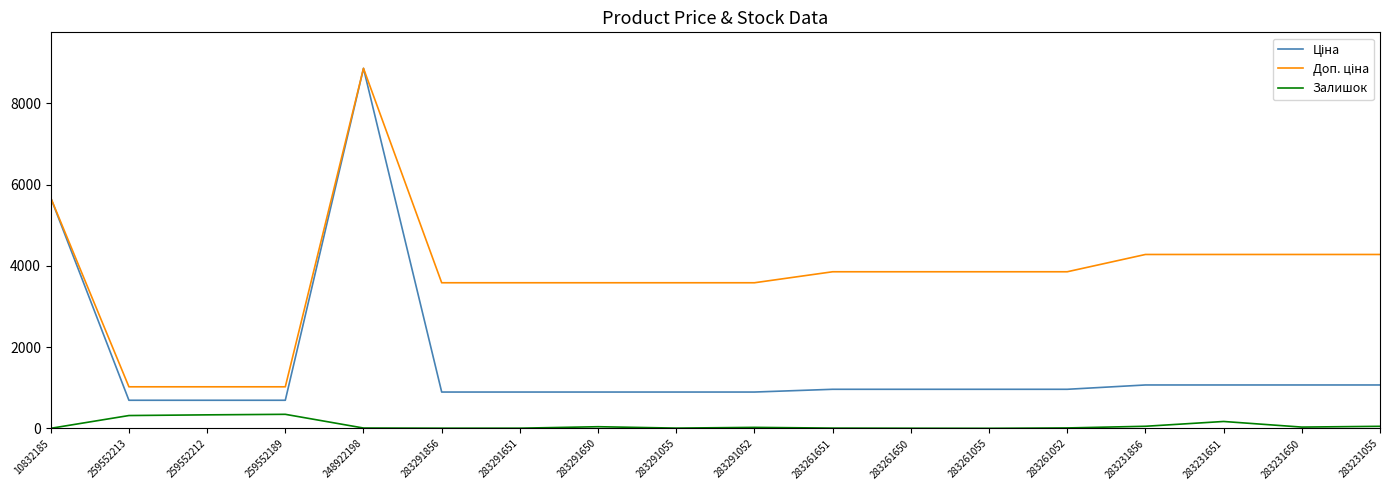

What is the highest value of the Залишок series?

348.0